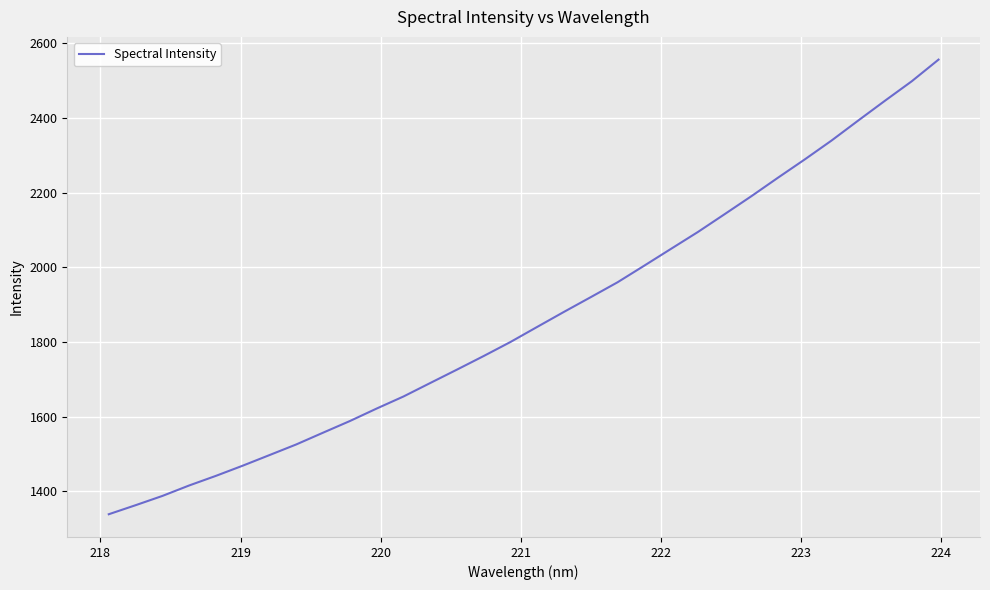

What is the difference between the maximum and minimum values?

1217.5